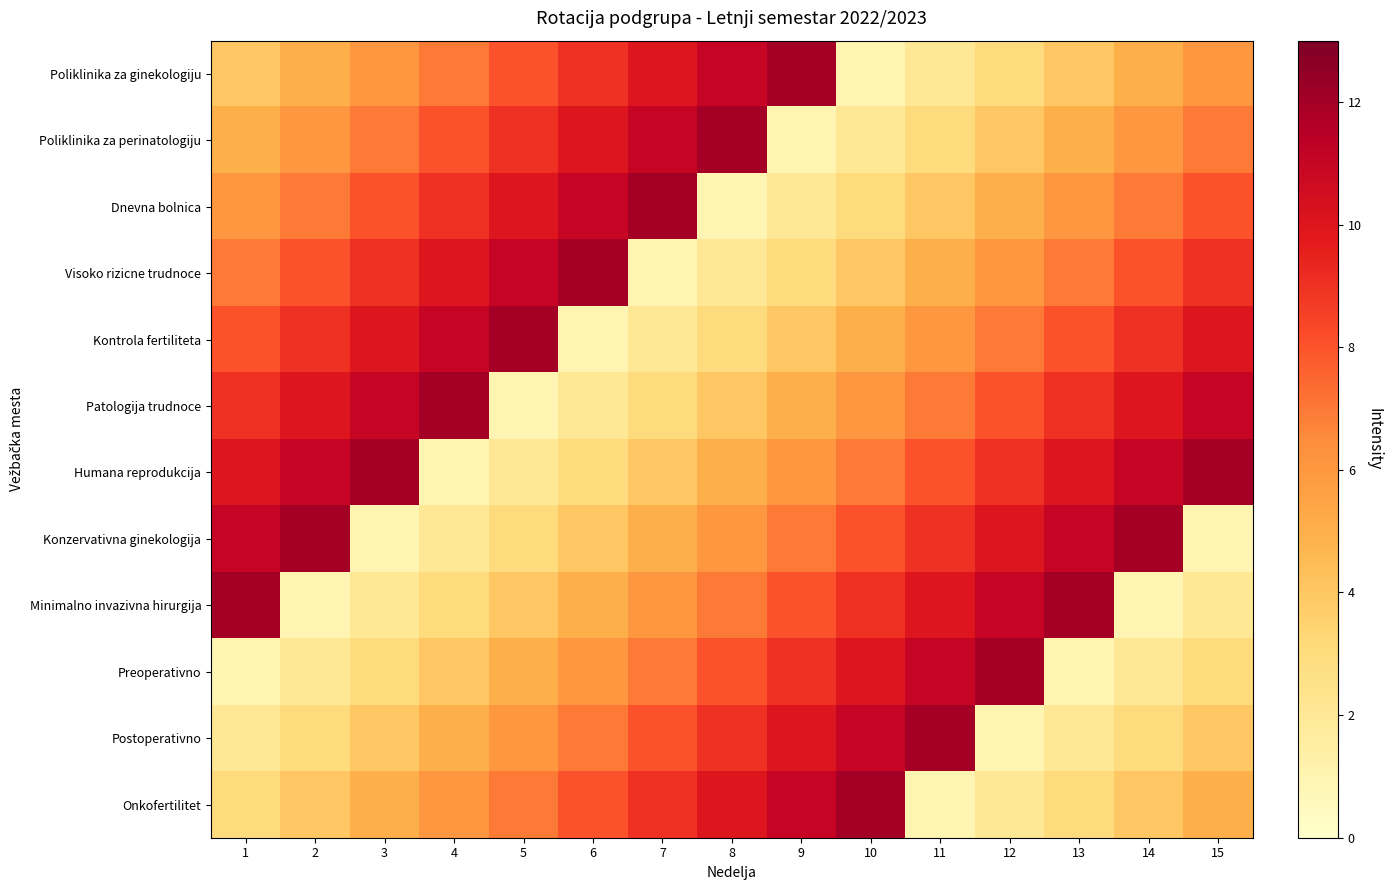

Between 13 and 3, which is larger?

3